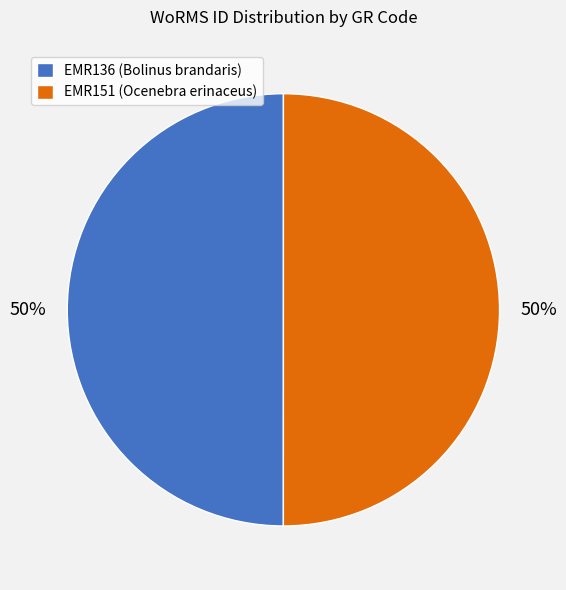

Combined, do EMR151 (Ocenebra erinaceus) and EMR136 (Bolinus brandaris) account for over 50%?

Yes